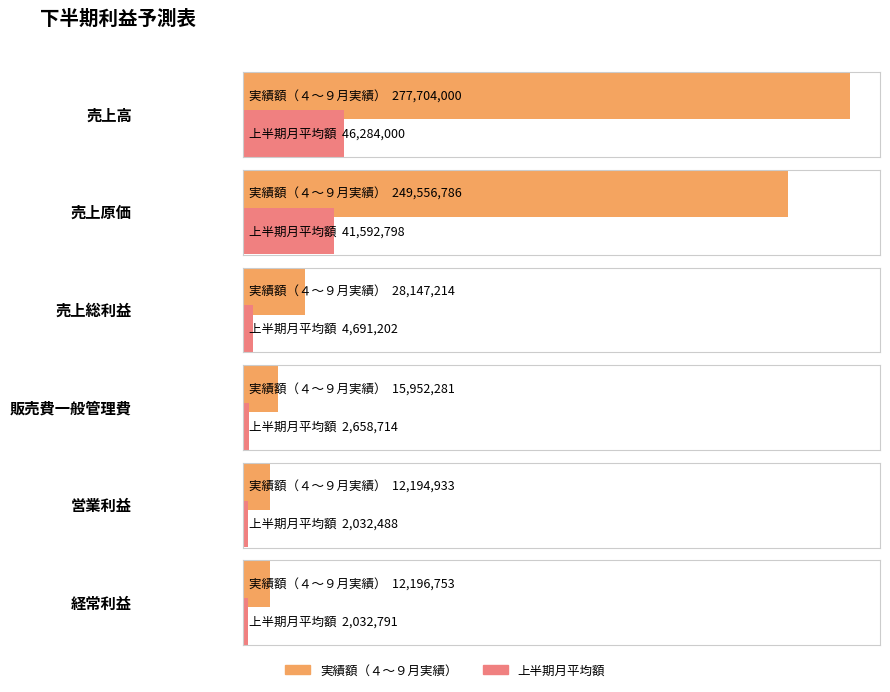

List the series in order of their overall mean, highest first.

実績額（４～９月実績）, 上半期月平均額